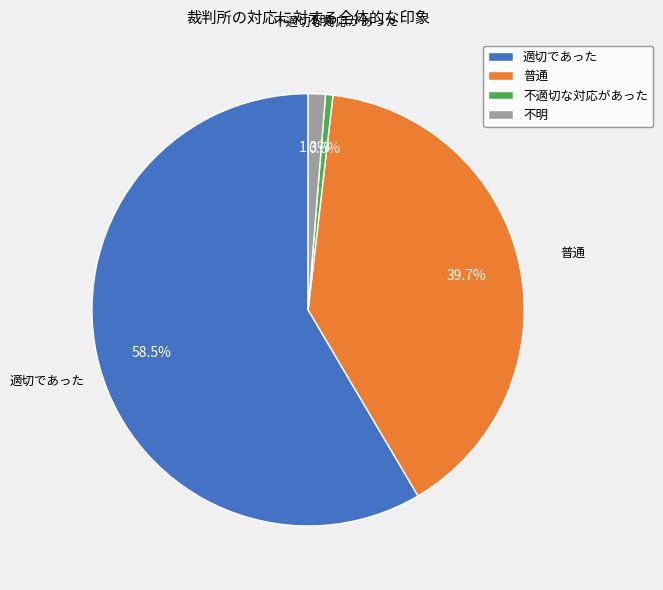

To the nearest percent, what portion does 不明 represent?

1%